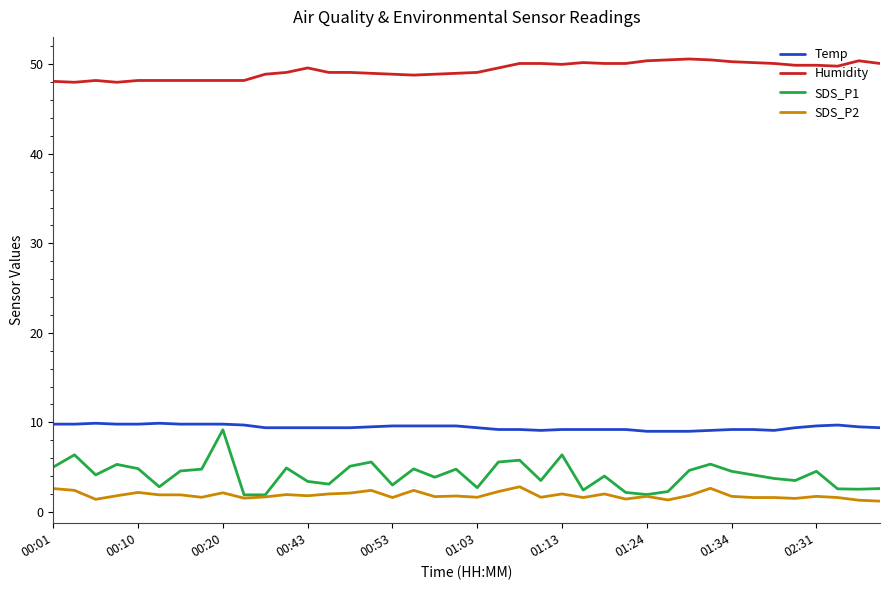

Which series has the largest total across all categories?

Humidity